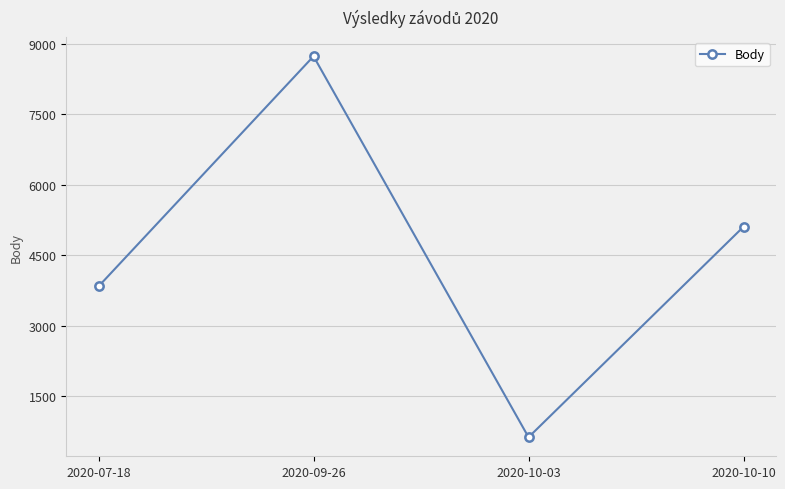

At which label is the value closest to 4680?

2020-10-10